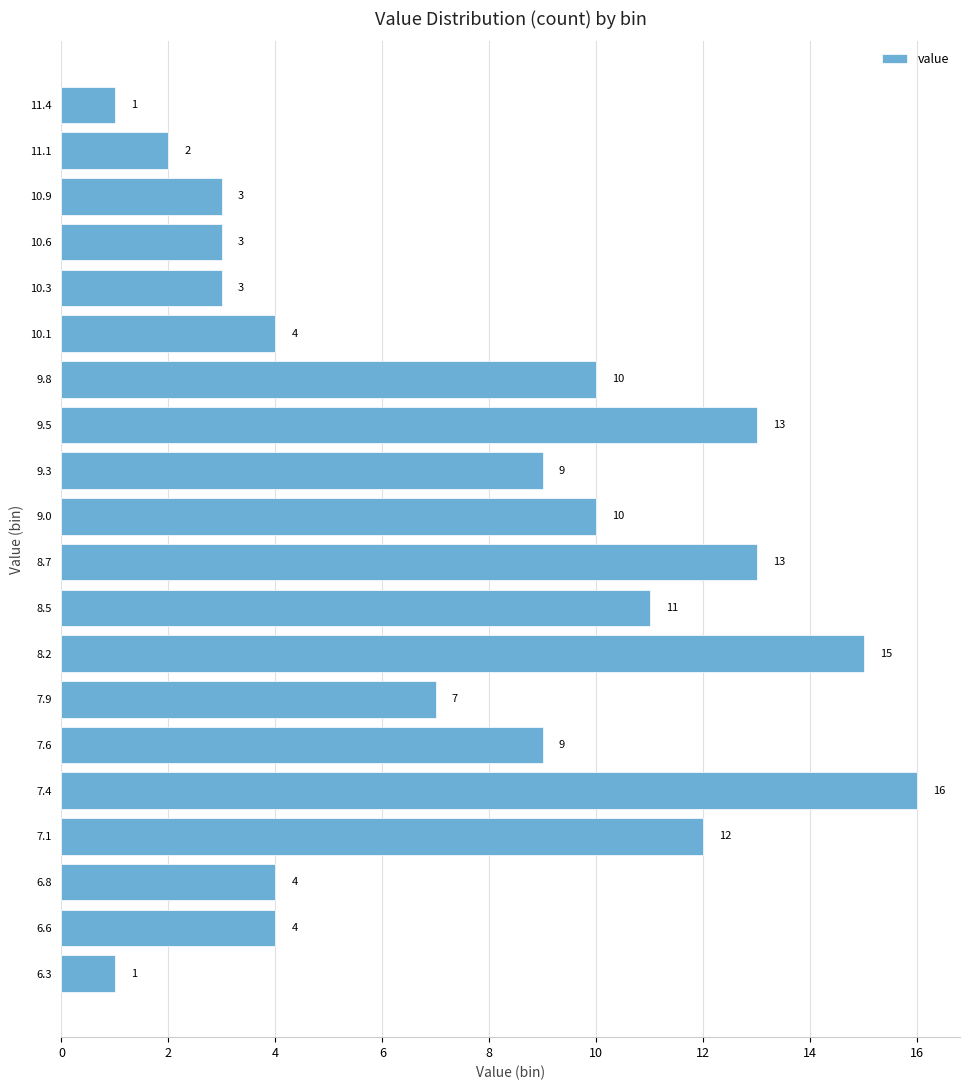

How long is the bar that spans 6.70 to 7.00 on the y-axis? The bar edges are not printed on the chart, so give them approximately, as read against the axis.

4